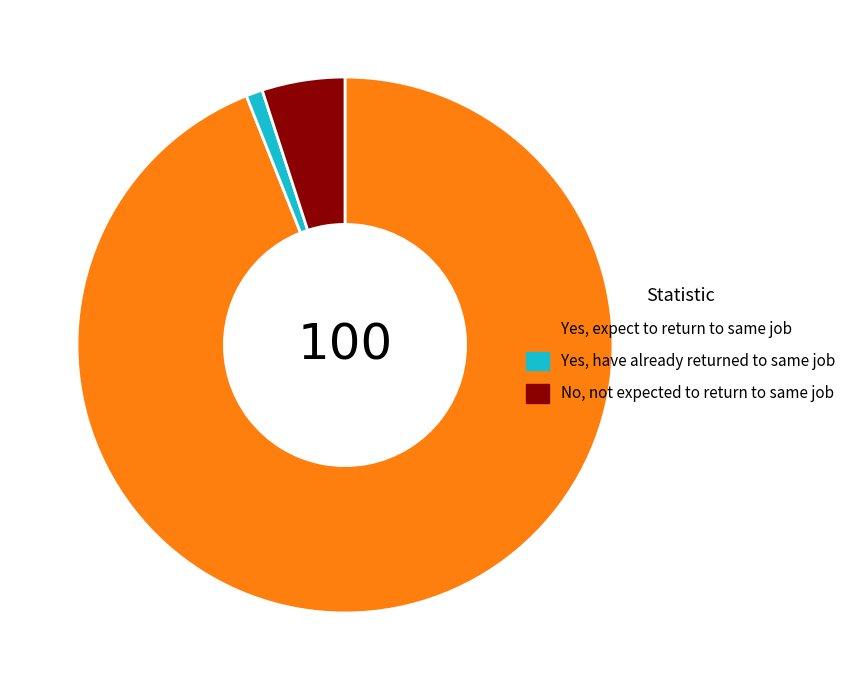

Is it true that No, not expected to return to same job is 12% of the pie?

False